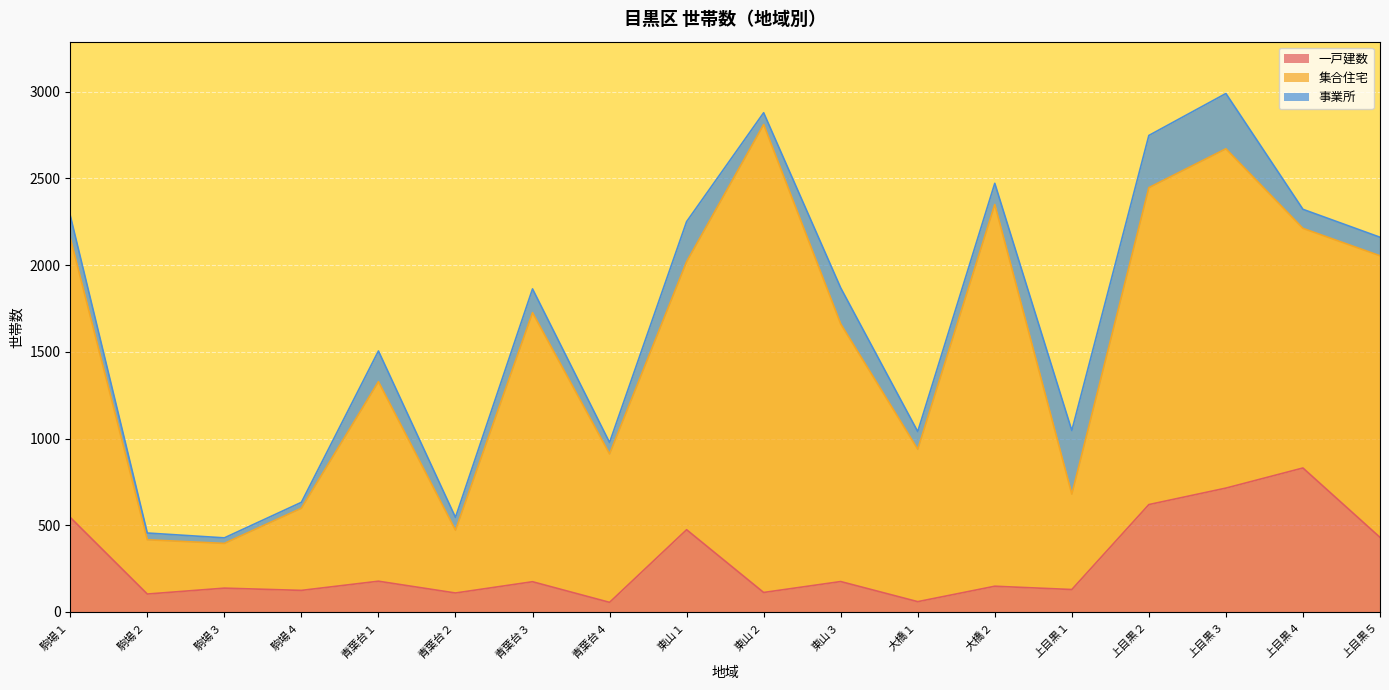

True or false: 一戸建数 and 集合住宅 intersect in this chart.

False